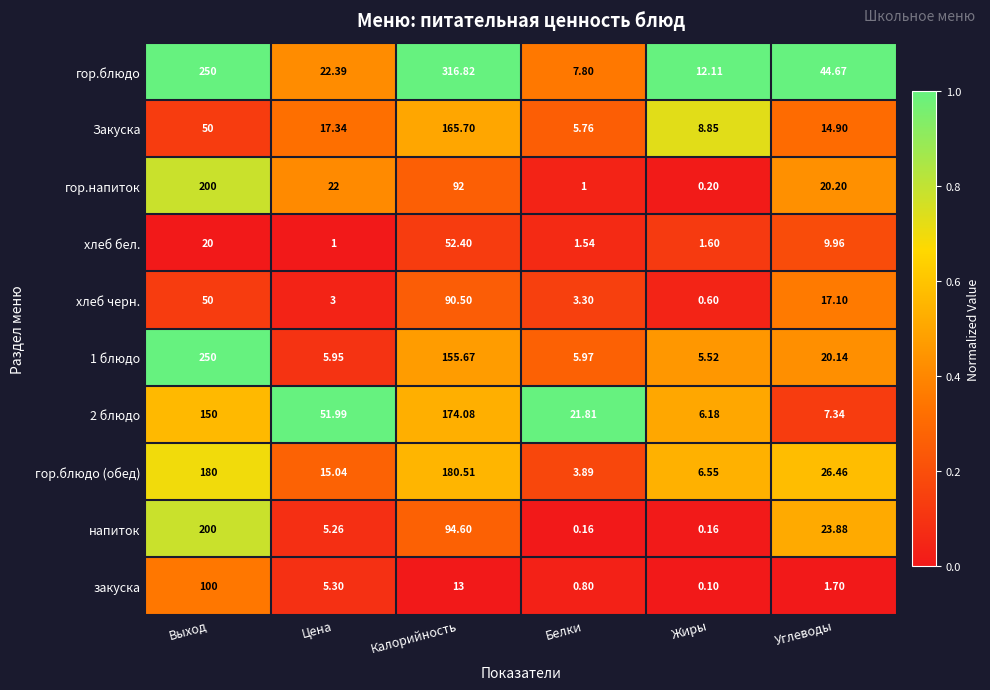

Is the value of 2 блюдо at Выход greater than the value of гор.напиток at Жиры?

Yes